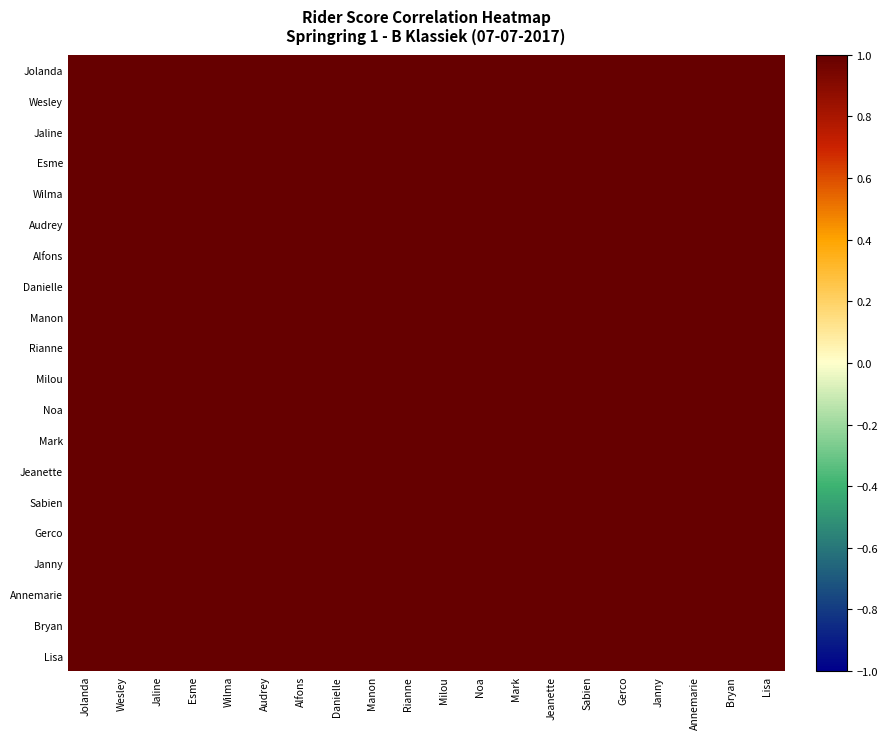

Reading right to left, extract all data points from this chart.

Jolanda: Lisa=1.0	Bryan=1.0	Annemarie=1.0	Janny=1.0	Gerco=1.0	Sabien=1.0	Jeanette=1.0	Mark=1.0	Noa=1.0	Milou=1.0	Rianne=1.0	Manon=1.0	Danielle=1.0	Alfons=1.0	Audrey=1.0	Wilma=1.0	Esme=1.0	Jaline=1.0	Wesley=1.0	Jolanda=1.0
Wesley: Lisa=1.0	Bryan=1.0	Annemarie=1.0	Janny=1.0	Gerco=1.0	Sabien=1.0	Jeanette=1.0	Mark=1.0	Noa=1.0	Milou=1.0	Rianne=1.0	Manon=1.0	Danielle=1.0	Alfons=1.0	Audrey=1.0	Wilma=1.0	Esme=1.0	Jaline=1.0	Wesley=1.0	Jolanda=1.0
Jaline: Lisa=1.0	Bryan=1.0	Annemarie=1.0	Janny=1.0	Gerco=1.0	Sabien=1.0	Jeanette=1.0	Mark=1.0	Noa=1.0	Milou=1.0	Rianne=1.0	Manon=1.0	Danielle=1.0	Alfons=1.0	Audrey=1.0	Wilma=1.0	Esme=1.0	Jaline=1.0	Wesley=1.0	Jolanda=1.0
Esme: Lisa=1.0	Bryan=1.0	Annemarie=1.0	Janny=1.0	Gerco=1.0	Sabien=1.0	Jeanette=1.0	Mark=1.0	Noa=1.0	Milou=1.0	Rianne=1.0	Manon=1.0	Danielle=1.0	Alfons=1.0	Audrey=1.0	Wilma=1.0	Esme=1.0	Jaline=1.0	Wesley=1.0	Jolanda=1.0
Wilma: Lisa=1.0	Bryan=1.0	Annemarie=1.0	Janny=1.0	Gerco=1.0	Sabien=1.0	Jeanette=1.0	Mark=1.0	Noa=1.0	Milou=1.0	Rianne=1.0	Manon=1.0	Danielle=1.0	Alfons=1.0	Audrey=1.0	Wilma=1.0	Esme=1.0	Jaline=1.0	Wesley=1.0	Jolanda=1.0
Audrey: Lisa=1.0	Bryan=1.0	Annemarie=1.0	Janny=1.0	Gerco=1.0	Sabien=1.0	Jeanette=1.0	Mark=1.0	Noa=1.0	Milou=1.0	Rianne=1.0	Manon=1.0	Danielle=1.0	Alfons=1.0	Audrey=1.0	Wilma=1.0	Esme=1.0	Jaline=1.0	Wesley=1.0	Jolanda=1.0
Alfons: Lisa=1.0	Bryan=1.0	Annemarie=1.0	Janny=1.0	Gerco=1.0	Sabien=1.0	Jeanette=1.0	Mark=1.0	Noa=1.0	Milou=1.0	Rianne=1.0	Manon=1.0	Danielle=1.0	Alfons=1.0	Audrey=1.0	Wilma=1.0	Esme=1.0	Jaline=1.0	Wesley=1.0	Jolanda=1.0
Danielle: Lisa=1.0	Bryan=1.0	Annemarie=1.0	Janny=1.0	Gerco=1.0	Sabien=1.0	Jeanette=1.0	Mark=1.0	Noa=1.0	Milou=1.0	Rianne=1.0	Manon=1.0	Danielle=1.0	Alfons=1.0	Audrey=1.0	Wilma=1.0	Esme=1.0	Jaline=1.0	Wesley=1.0	Jolanda=1.0
Manon: Lisa=1.0	Bryan=1.0	Annemarie=1.0	Janny=1.0	Gerco=1.0	Sabien=1.0	Jeanette=1.0	Mark=1.0	Noa=1.0	Milou=1.0	Rianne=1.0	Manon=1.0	Danielle=1.0	Alfons=1.0	Audrey=1.0	Wilma=1.0	Esme=1.0	Jaline=1.0	Wesley=1.0	Jolanda=1.0
Rianne: Lisa=1.0	Bryan=1.0	Annemarie=1.0	Janny=1.0	Gerco=1.0	Sabien=1.0	Jeanette=1.0	Mark=1.0	Noa=1.0	Milou=1.0	Rianne=1.0	Manon=1.0	Danielle=1.0	Alfons=1.0	Audrey=1.0	Wilma=1.0	Esme=1.0	Jaline=1.0	Wesley=1.0	Jolanda=1.0
Milou: Lisa=1.0	Bryan=1.0	Annemarie=1.0	Janny=1.0	Gerco=1.0	Sabien=1.0	Jeanette=1.0	Mark=1.0	Noa=1.0	Milou=1.0	Rianne=1.0	Manon=1.0	Danielle=1.0	Alfons=1.0	Audrey=1.0	Wilma=1.0	Esme=1.0	Jaline=1.0	Wesley=1.0	Jolanda=1.0
Noa: Lisa=1.0	Bryan=1.0	Annemarie=1.0	Janny=1.0	Gerco=1.0	Sabien=1.0	Jeanette=1.0	Mark=1.0	Noa=1.0	Milou=1.0	Rianne=1.0	Manon=1.0	Danielle=1.0	Alfons=1.0	Audrey=1.0	Wilma=1.0	Esme=1.0	Jaline=1.0	Wesley=1.0	Jolanda=1.0
Mark: Lisa=1.0	Bryan=1.0	Annemarie=1.0	Janny=1.0	Gerco=1.0	Sabien=1.0	Jeanette=1.0	Mark=1.0	Noa=1.0	Milou=1.0	Rianne=1.0	Manon=1.0	Danielle=1.0	Alfons=1.0	Audrey=1.0	Wilma=1.0	Esme=1.0	Jaline=1.0	Wesley=1.0	Jolanda=1.0
Jeanette: Lisa=1.0	Bryan=1.0	Annemarie=1.0	Janny=1.0	Gerco=1.0	Sabien=1.0	Jeanette=1.0	Mark=1.0	Noa=1.0	Milou=1.0	Rianne=1.0	Manon=1.0	Danielle=1.0	Alfons=1.0	Audrey=1.0	Wilma=1.0	Esme=1.0	Jaline=1.0	Wesley=1.0	Jolanda=1.0
Sabien: Lisa=1.0	Bryan=1.0	Annemarie=1.0	Janny=1.0	Gerco=1.0	Sabien=1.0	Jeanette=1.0	Mark=1.0	Noa=1.0	Milou=1.0	Rianne=1.0	Manon=1.0	Danielle=1.0	Alfons=1.0	Audrey=1.0	Wilma=1.0	Esme=1.0	Jaline=1.0	Wesley=1.0	Jolanda=1.0
Gerco: Lisa=1.0	Bryan=1.0	Annemarie=1.0	Janny=1.0	Gerco=1.0	Sabien=1.0	Jeanette=1.0	Mark=1.0	Noa=1.0	Milou=1.0	Rianne=1.0	Manon=1.0	Danielle=1.0	Alfons=1.0	Audrey=1.0	Wilma=1.0	Esme=1.0	Jaline=1.0	Wesley=1.0	Jolanda=1.0
Janny: Lisa=1.0	Bryan=1.0	Annemarie=1.0	Janny=1.0	Gerco=1.0	Sabien=1.0	Jeanette=1.0	Mark=1.0	Noa=1.0	Milou=1.0	Rianne=1.0	Manon=1.0	Danielle=1.0	Alfons=1.0	Audrey=1.0	Wilma=1.0	Esme=1.0	Jaline=1.0	Wesley=1.0	Jolanda=1.0
Annemarie: Lisa=1.0	Bryan=1.0	Annemarie=1.0	Janny=1.0	Gerco=1.0	Sabien=1.0	Jeanette=1.0	Mark=1.0	Noa=1.0	Milou=1.0	Rianne=1.0	Manon=1.0	Danielle=1.0	Alfons=1.0	Audrey=1.0	Wilma=1.0	Esme=1.0	Jaline=1.0	Wesley=1.0	Jolanda=1.0
Bryan: Lisa=1.0	Bryan=1.0	Annemarie=1.0	Janny=1.0	Gerco=1.0	Sabien=1.0	Jeanette=1.0	Mark=1.0	Noa=1.0	Milou=1.0	Rianne=1.0	Manon=1.0	Danielle=1.0	Alfons=1.0	Audrey=1.0	Wilma=1.0	Esme=1.0	Jaline=1.0	Wesley=1.0	Jolanda=1.0
Lisa: Lisa=1.0	Bryan=1.0	Annemarie=1.0	Janny=1.0	Gerco=1.0	Sabien=1.0	Jeanette=1.0	Mark=1.0	Noa=1.0	Milou=1.0	Rianne=1.0	Manon=1.0	Danielle=1.0	Alfons=1.0	Audrey=1.0	Wilma=1.0	Esme=1.0	Jaline=1.0	Wesley=1.0	Jolanda=1.0